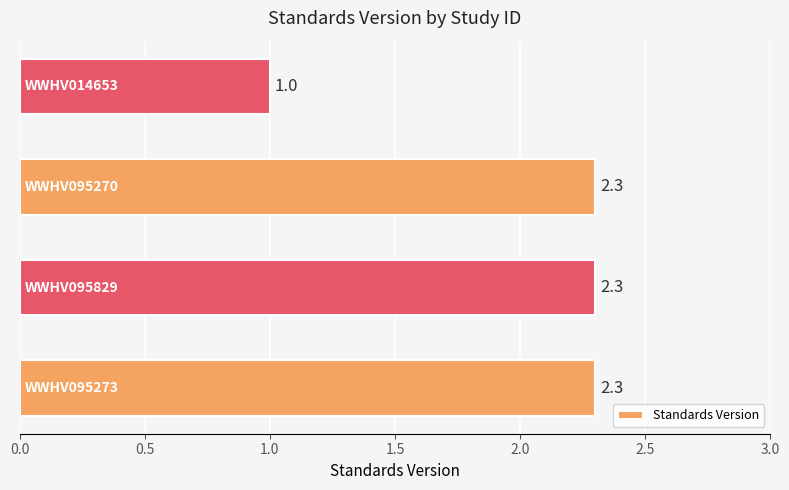

Reading bottom to top, what are all the values shown in this chart?

2.3	2.3	2.3	1.0